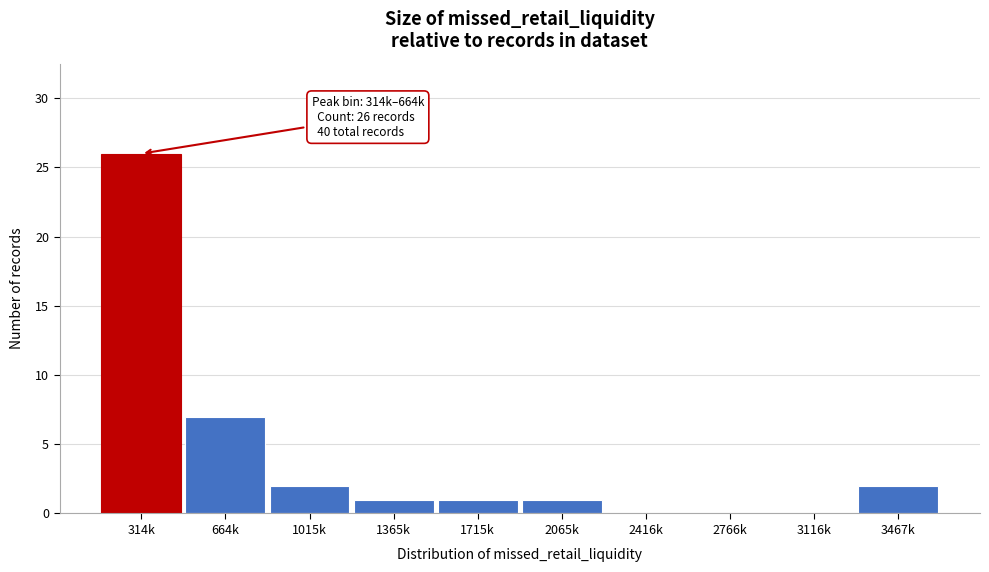

Reading right to left, extract all data points from this chart.

3467k=2	3116k=0	2766k=0	2416k=0	2065k=1	1715k=1	1365k=1	1015k=2	664k=7	314k=26